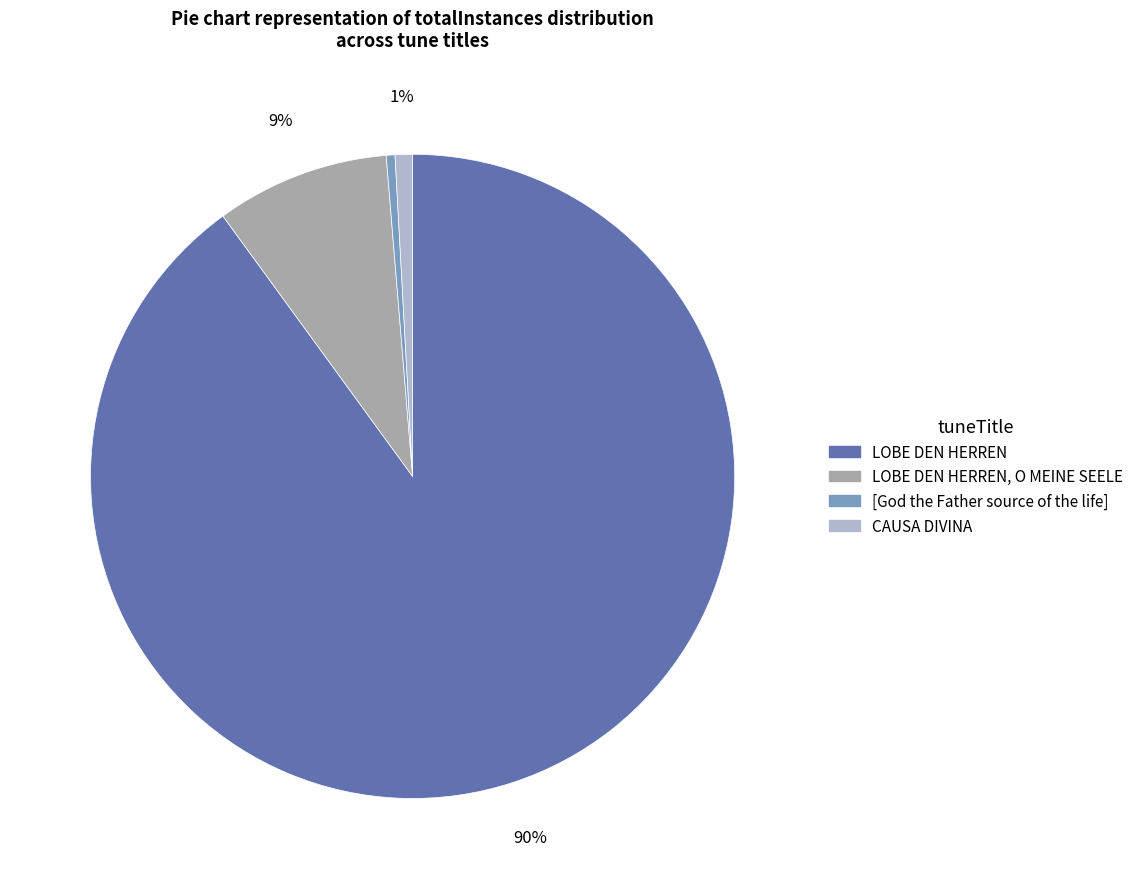

To the nearest percent, what is the difference between the largest and smallest slice percentages?

90%